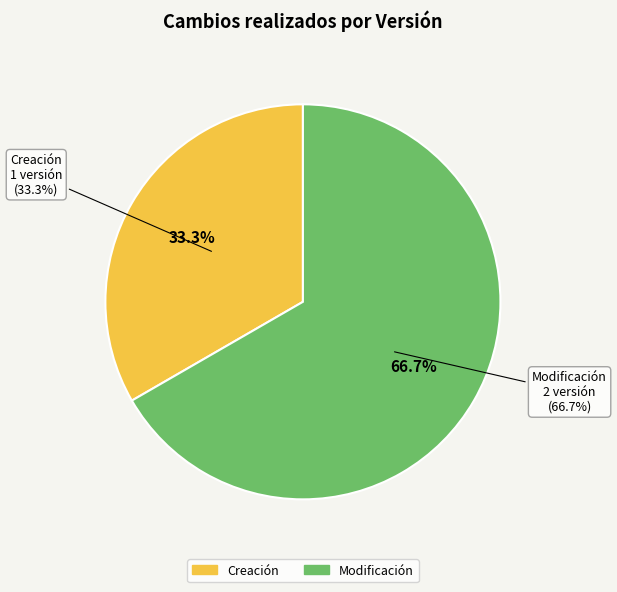

What percentage is NOT represented by Modificación?

33.3%